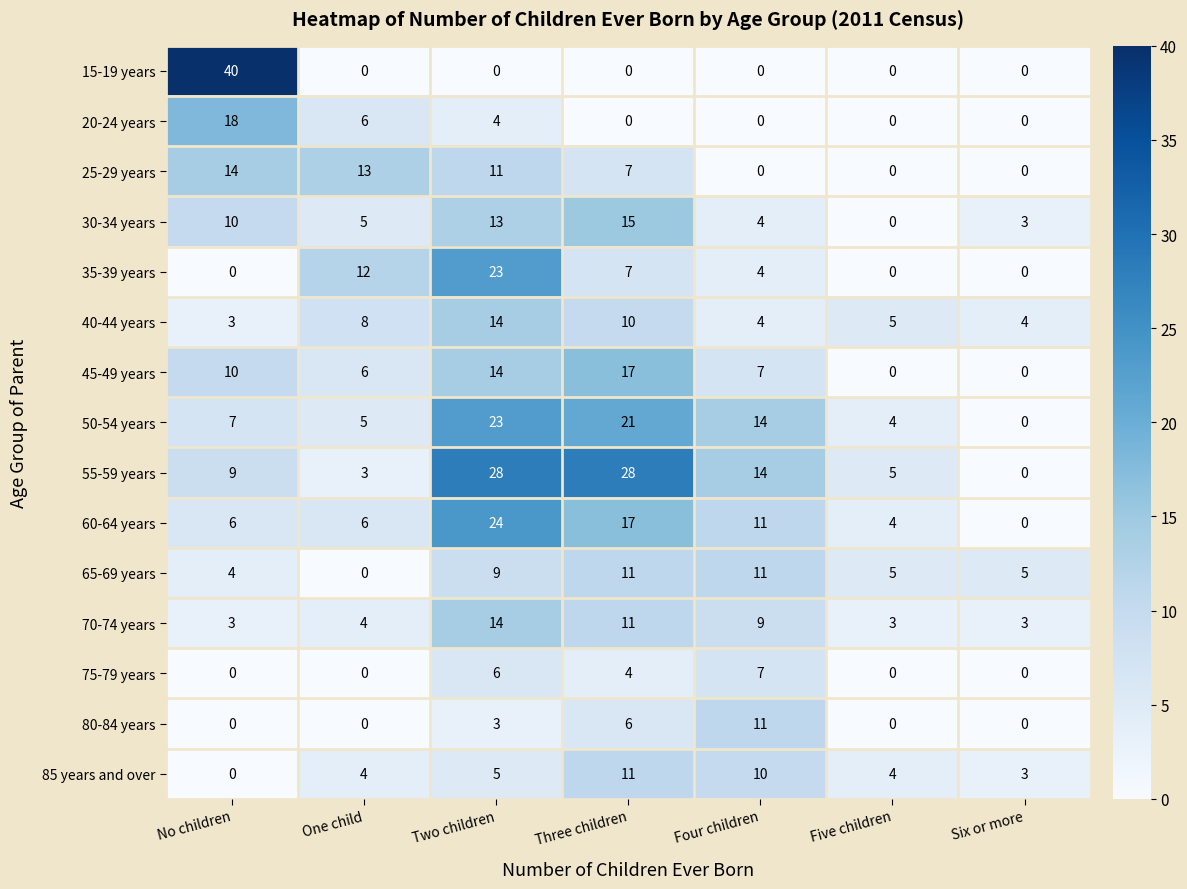

At which label is 45-49 years closest to 8?

Four children